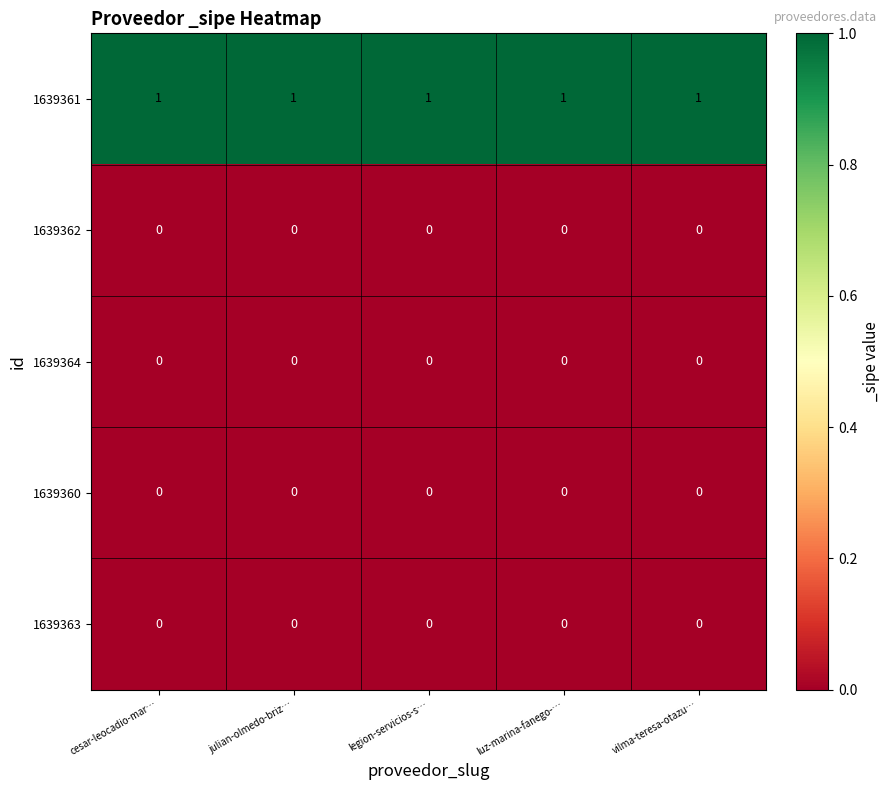

At how many categories does at least one series exceed 0?

5